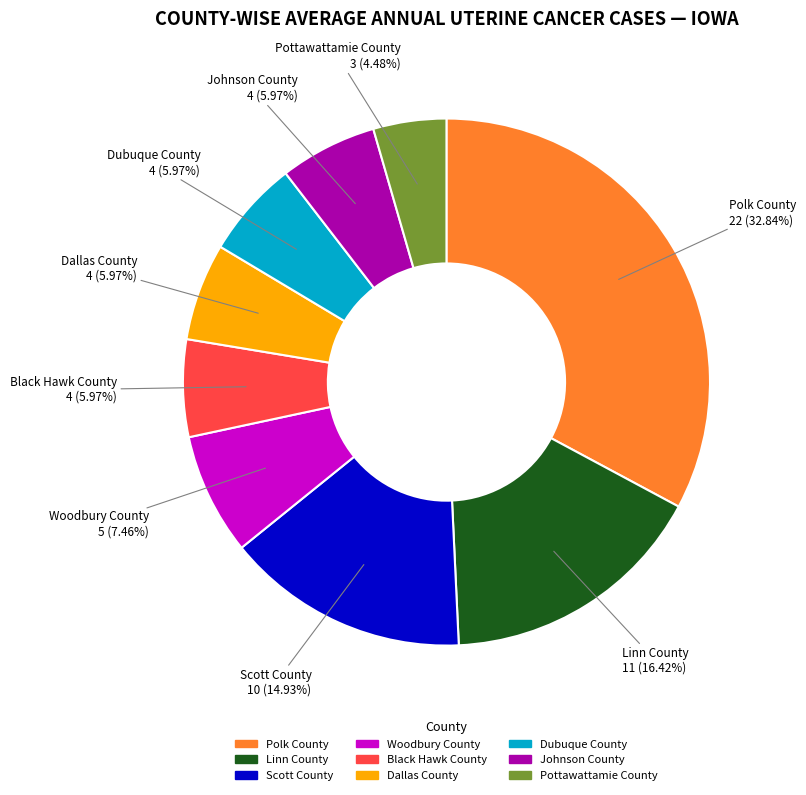

Is there any slice that represents more than half of the pie?

No